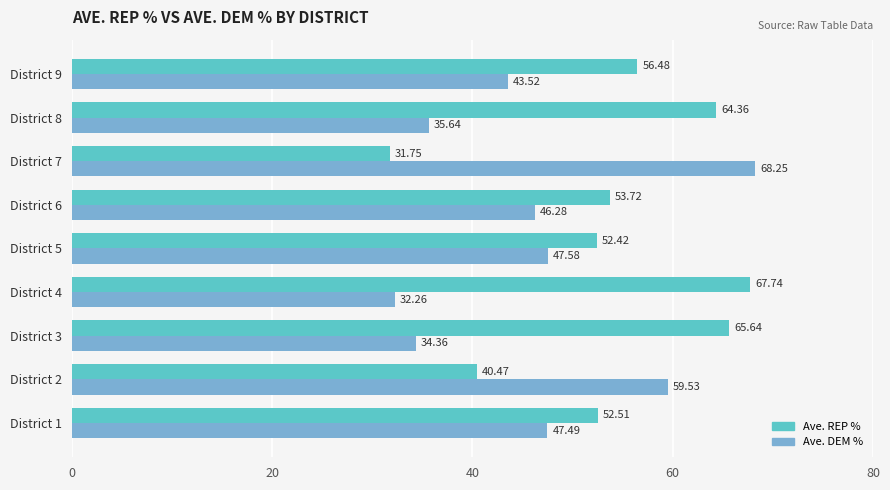

Is the value of Ave. REP % at District 3 greater than the value of Ave. DEM % at District 7?

No